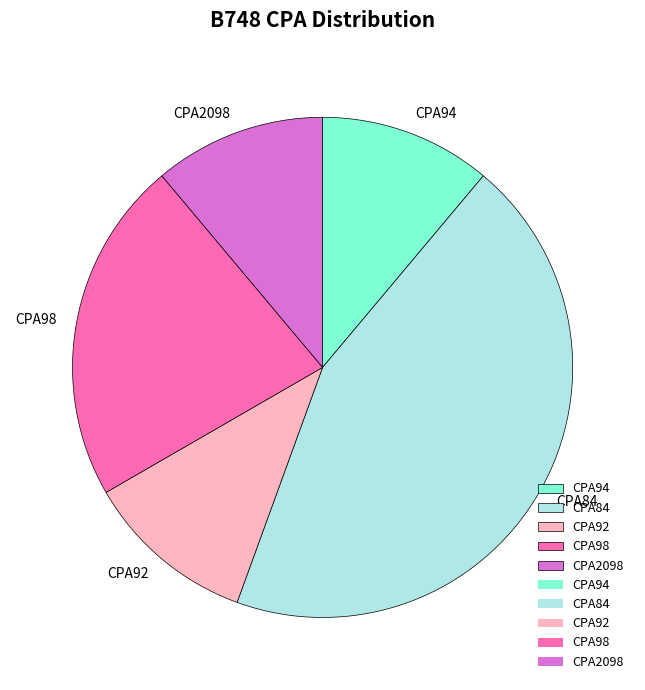

The CPA2098 slice represents 4% of the pie. True or false?

False